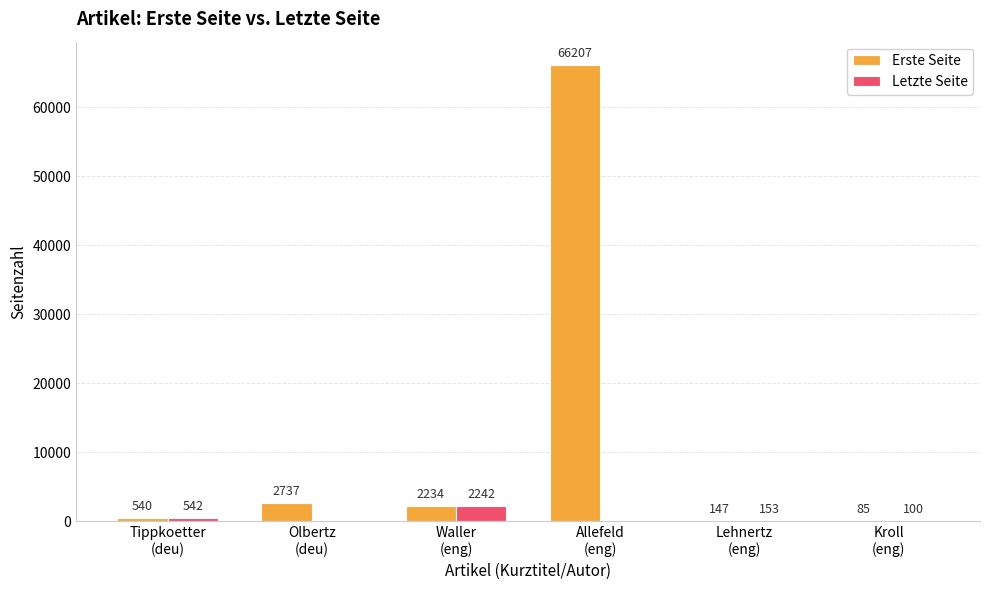

Which series has the largest range (max minus min)?

Erste Seite